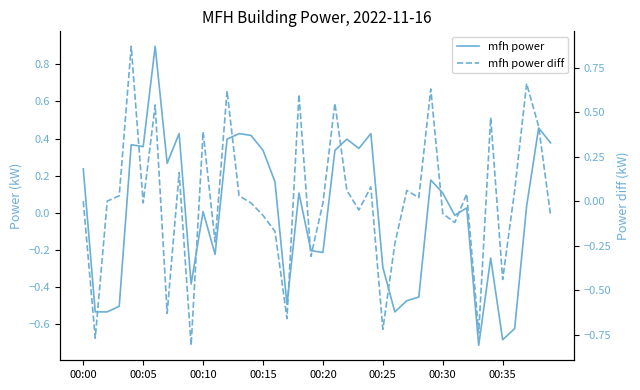

Count the number of categories in the chart.

40